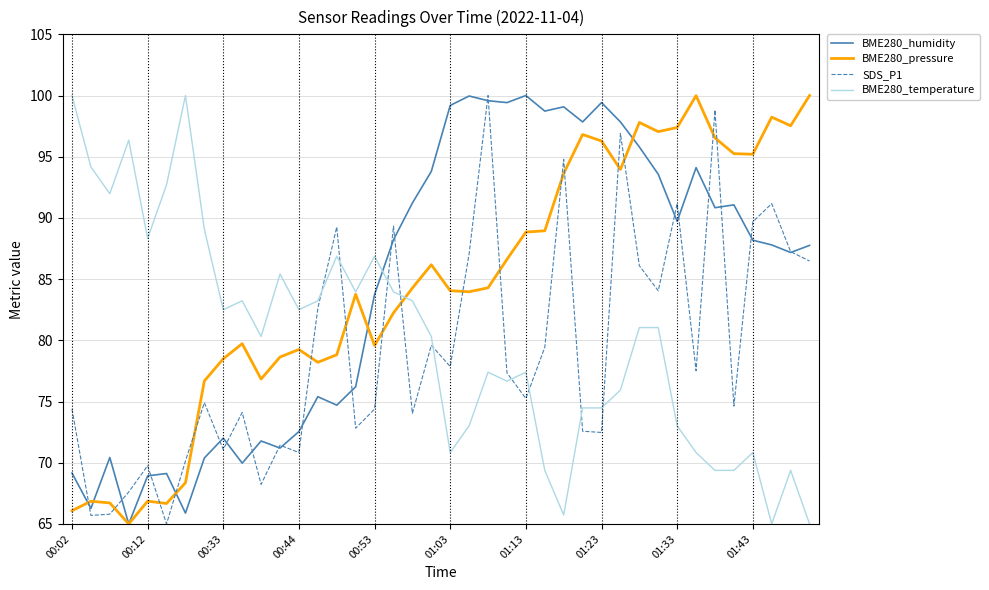

What is the smallest value displayed?

65.0